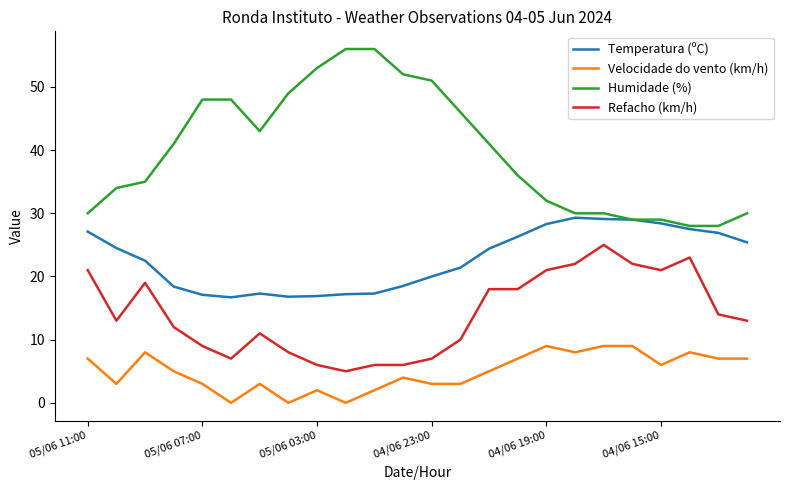

Which series has the largest total across all categories?

Humidade (%)